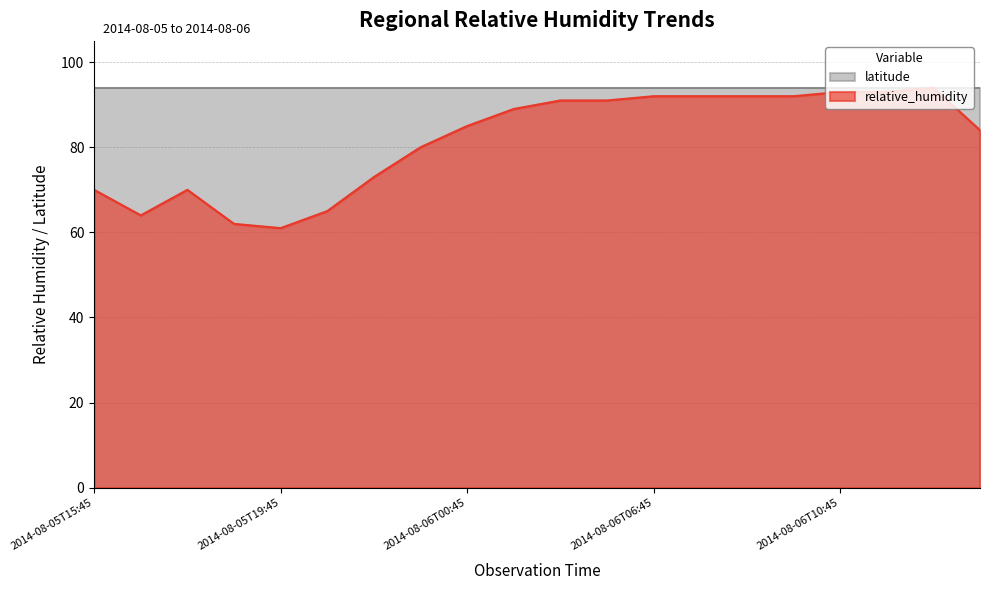

The value at 2014-08-06T00:45 is 117. True or false?

False